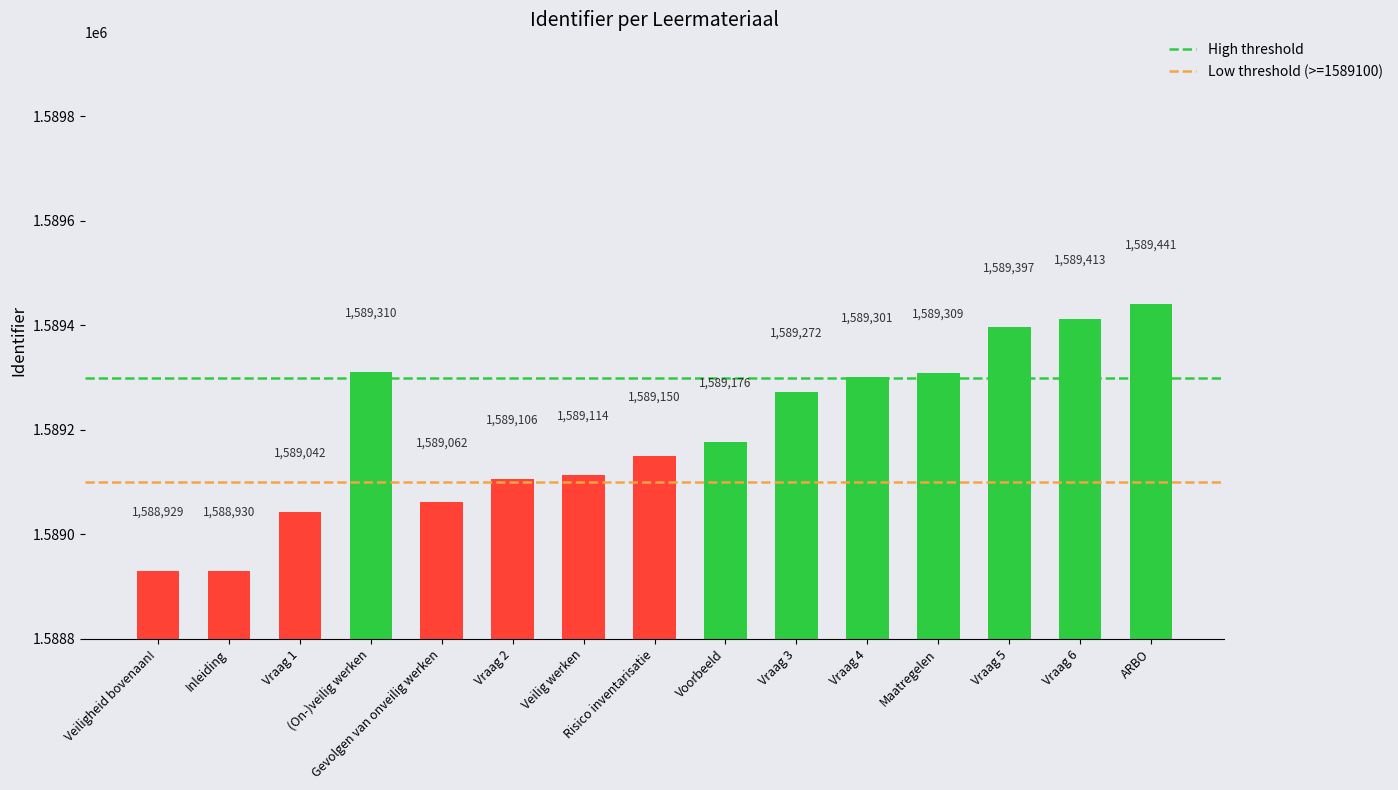

Approximately how many times larger is the value at Vraag 1 compared to ARBO?

1.0